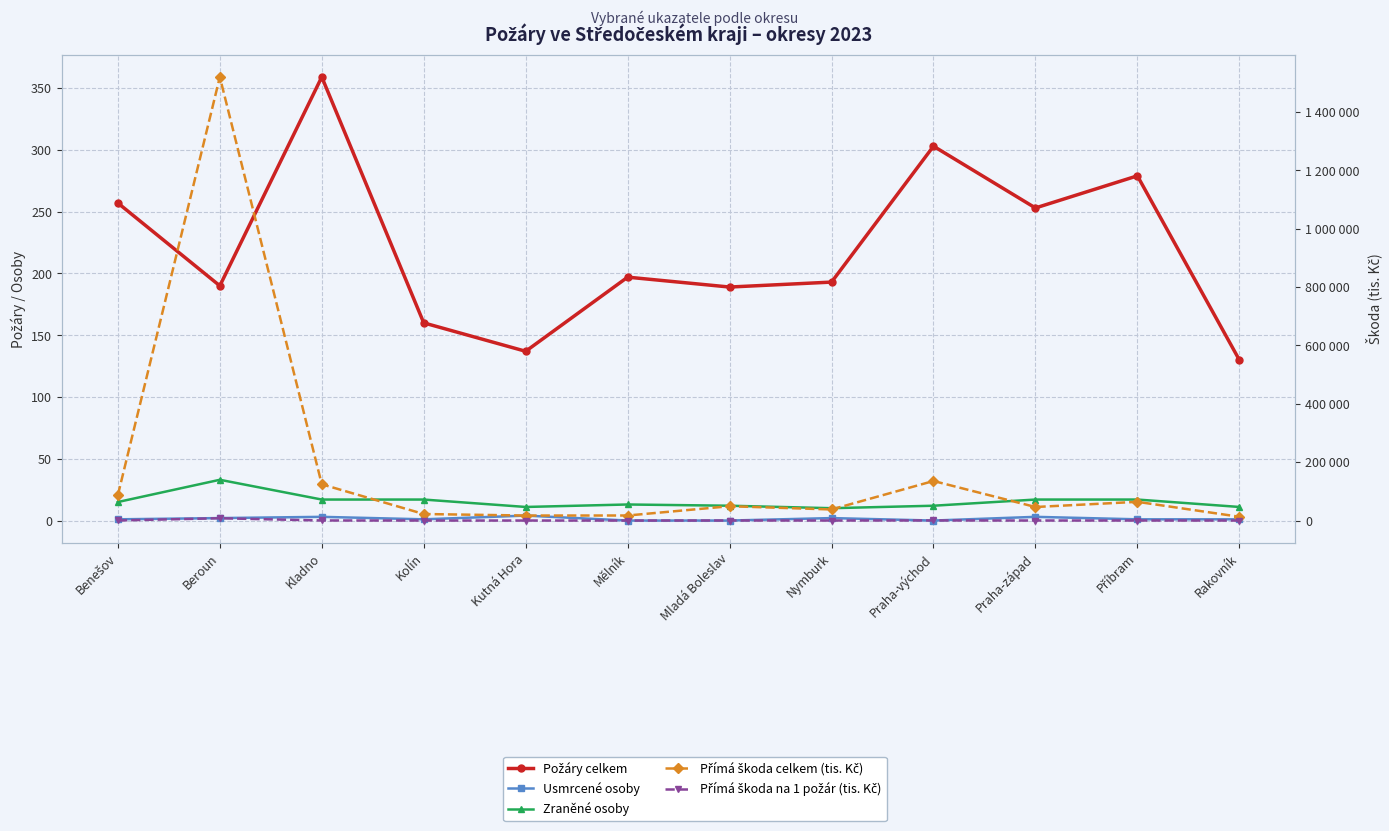

True or false: Přímá škoda na 1 požár (tis. Kč) has more than 0 interior local peaks.

True